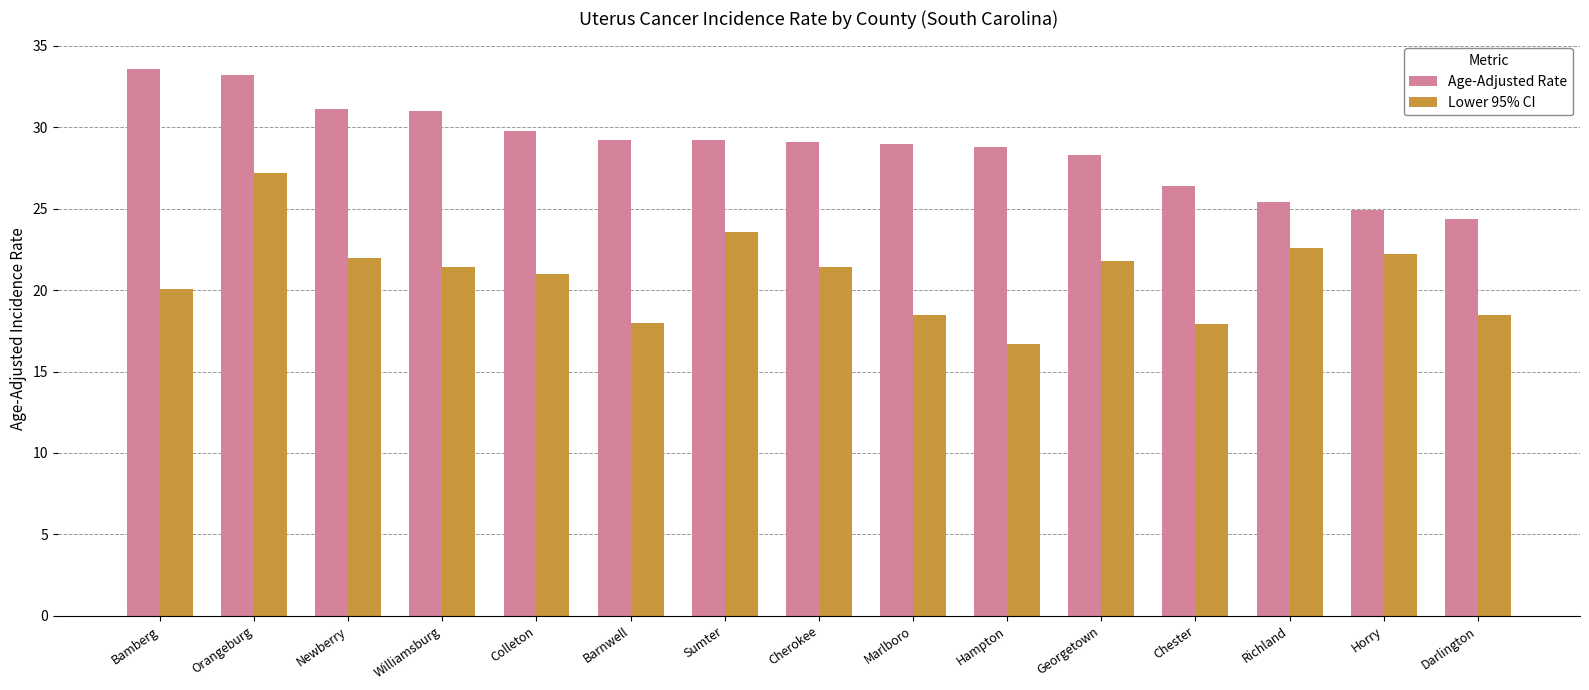

What is the total value across all series at Orangeburg?

60.4